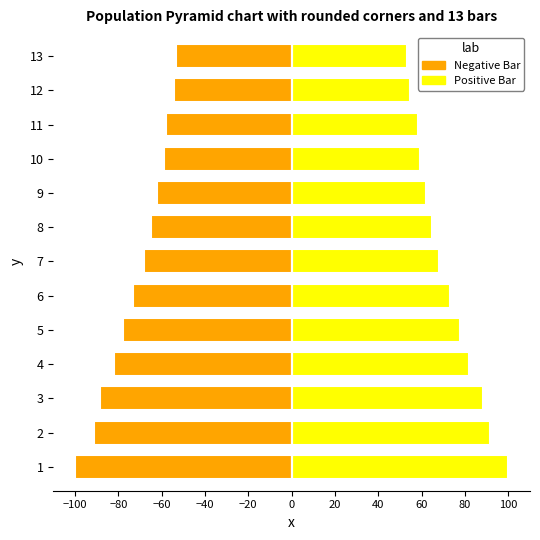

How many data points does each series have?

13